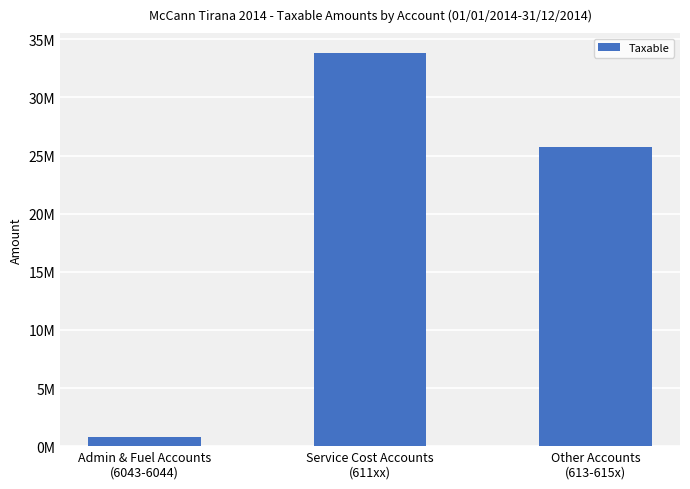

Reading left to right, transcribe all the data shown in this chart.

825524.0	33840846.4	25774606.1